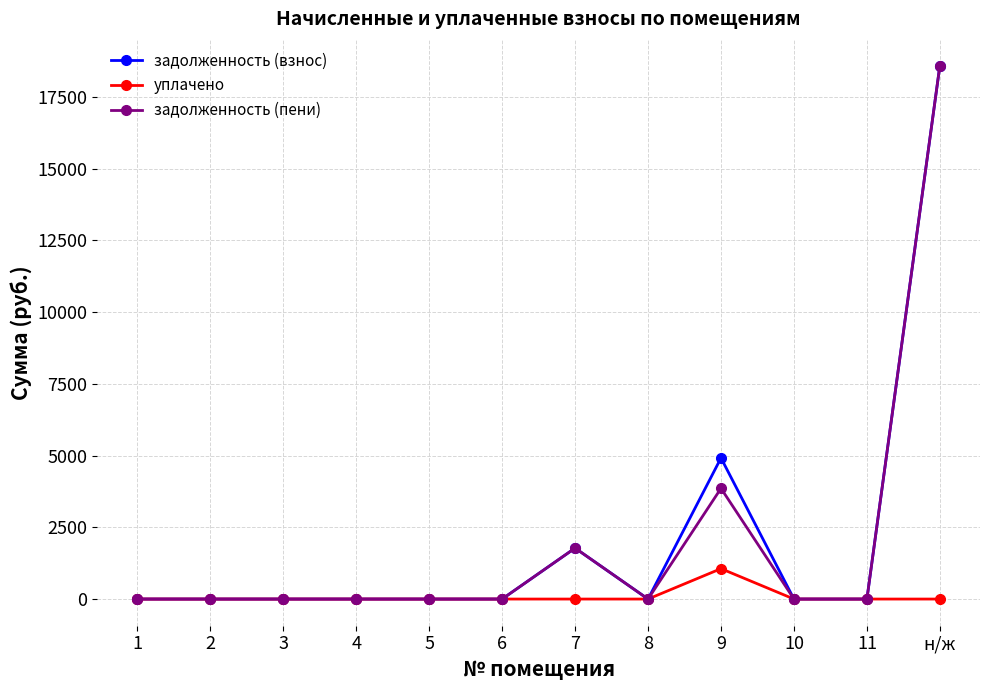

How many data points in задолженность (взнос) are above 0?

3